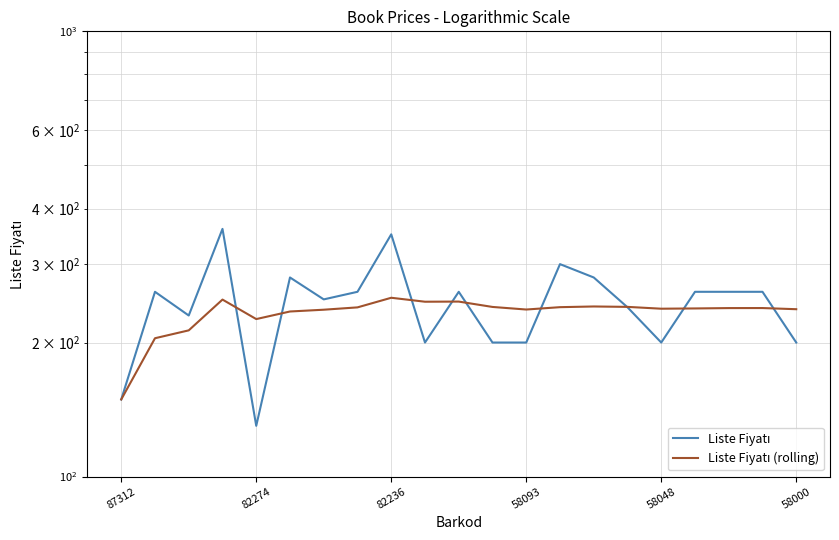

How many times do Liste Fiyatı and Liste Fiyatı (rolling) cross each other?

9